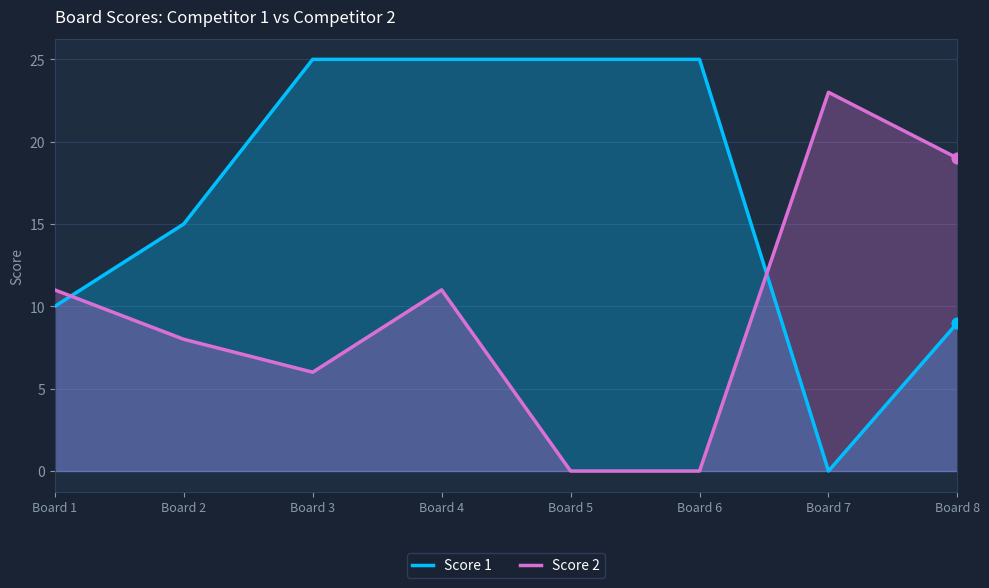

What are all the series names shown in the legend?

Score 1, Score 2